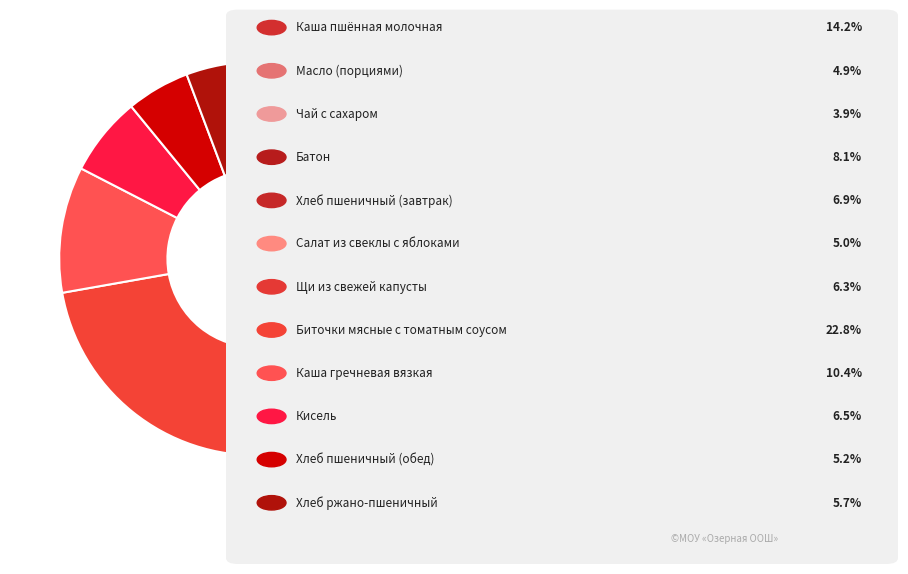

Does Батон account for over 50% of the chart?

No